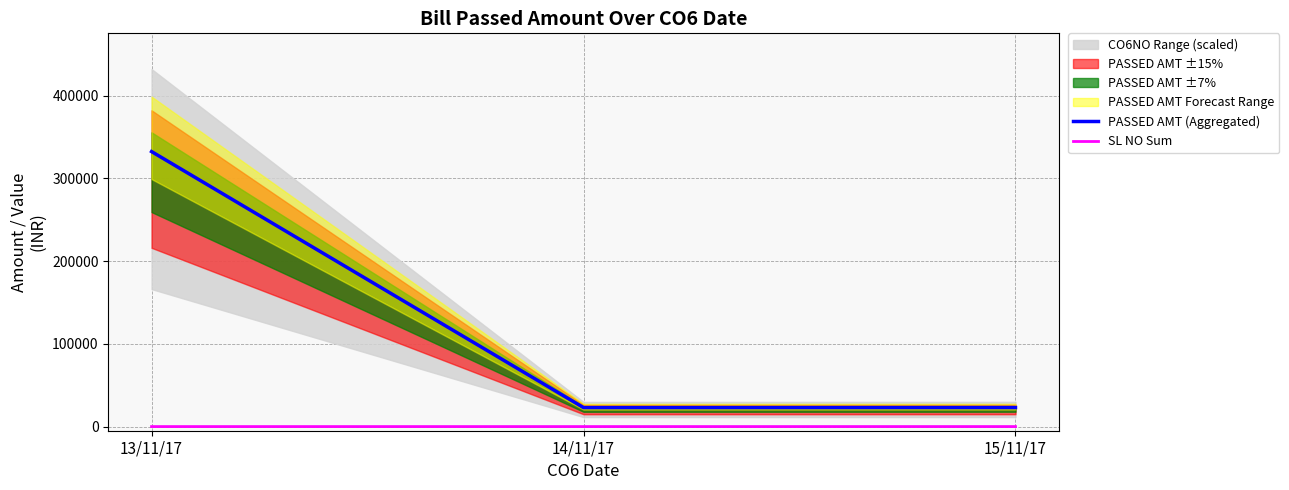

At which label does PASSED AMT (Aggregated) first exceed 22990?

13/11/17